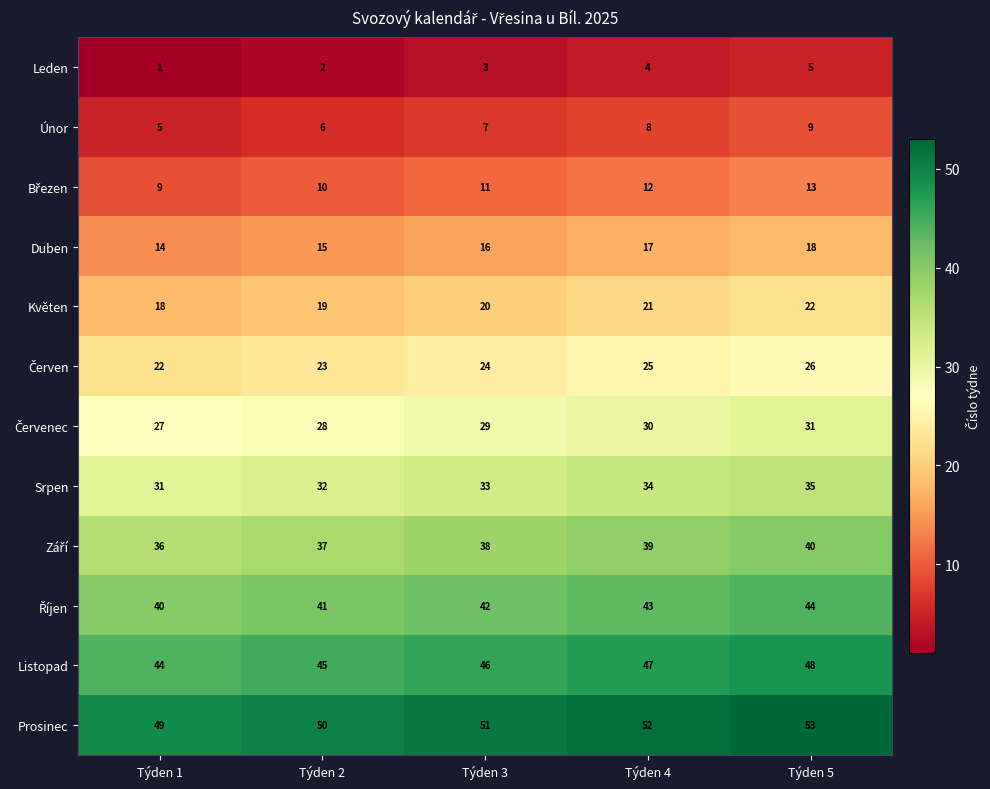

Rank the categories by Prosinec value from lowest to highest.

Týden 1, Týden 2, Týden 3, Týden 4, Týden 5